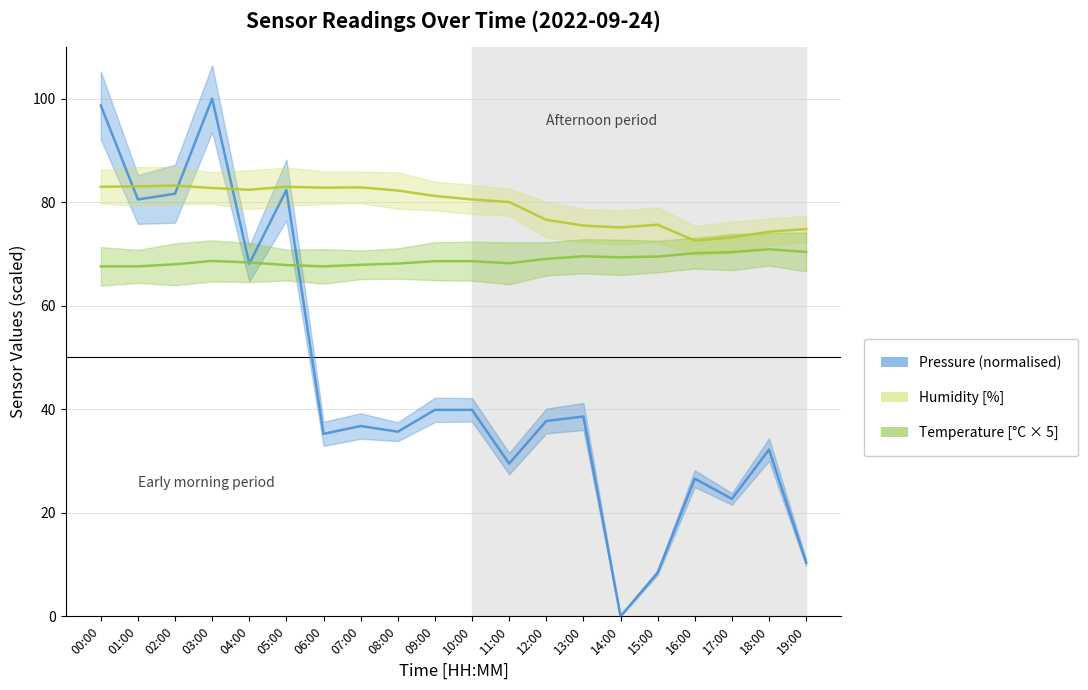

What is the approximate value of Pressure (normalised) at 15:00?

8.4